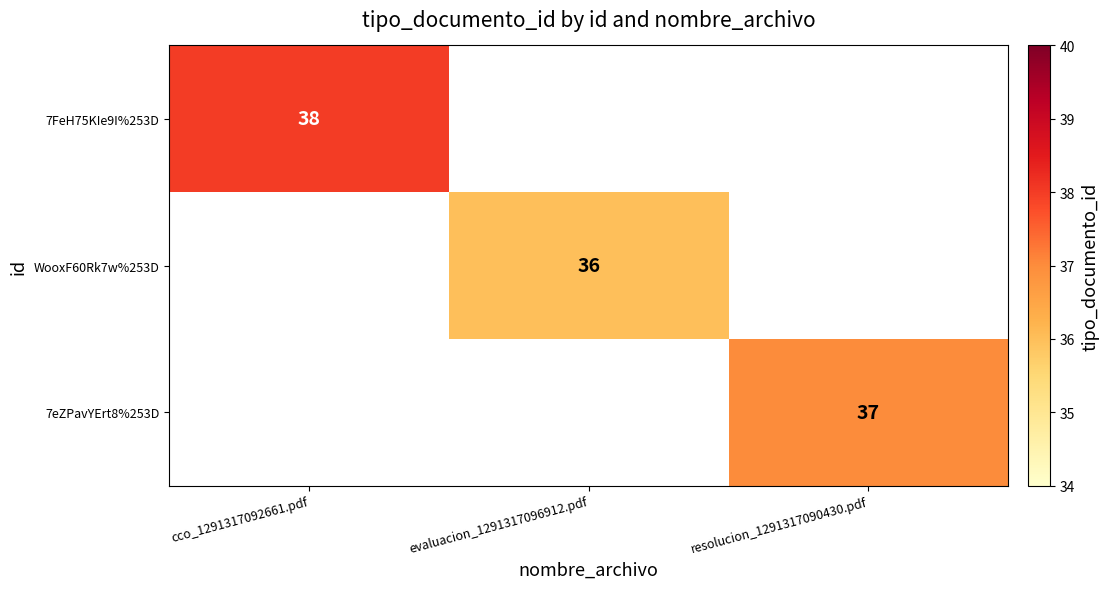

Is it true that WooxF60Rk7w%253D equals 36 at evaluacion_1291317096912.pdf?

True